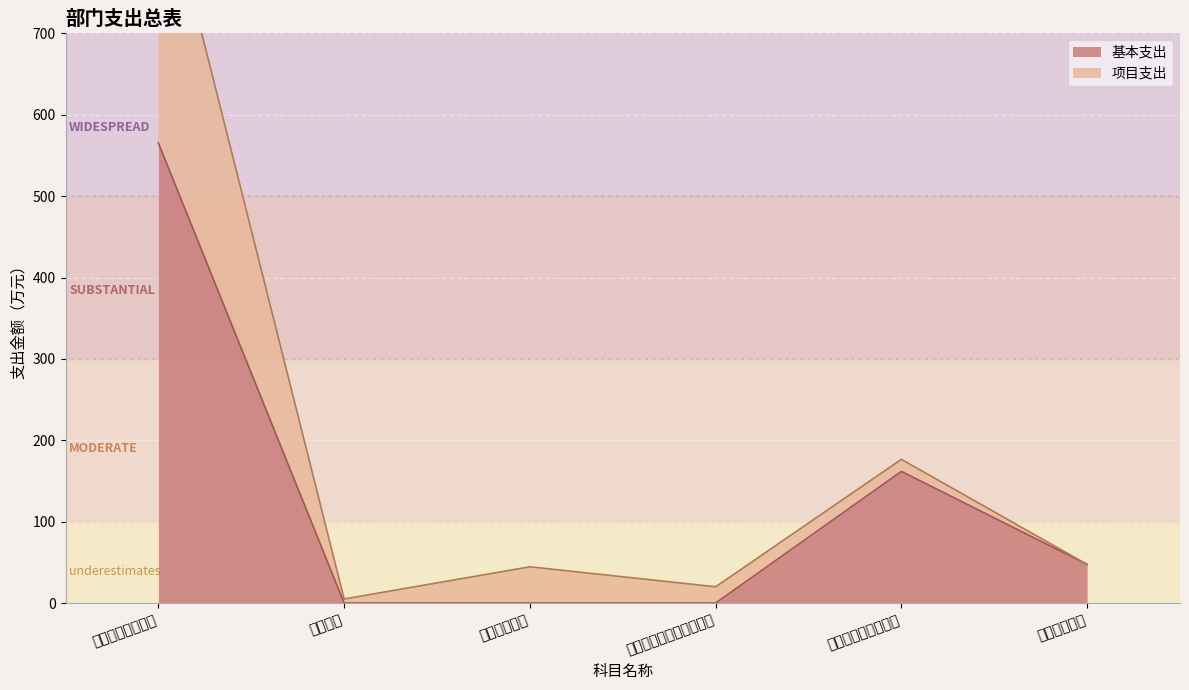

Which category has the highest value in the 基本支出 series?

一般公共服务支出